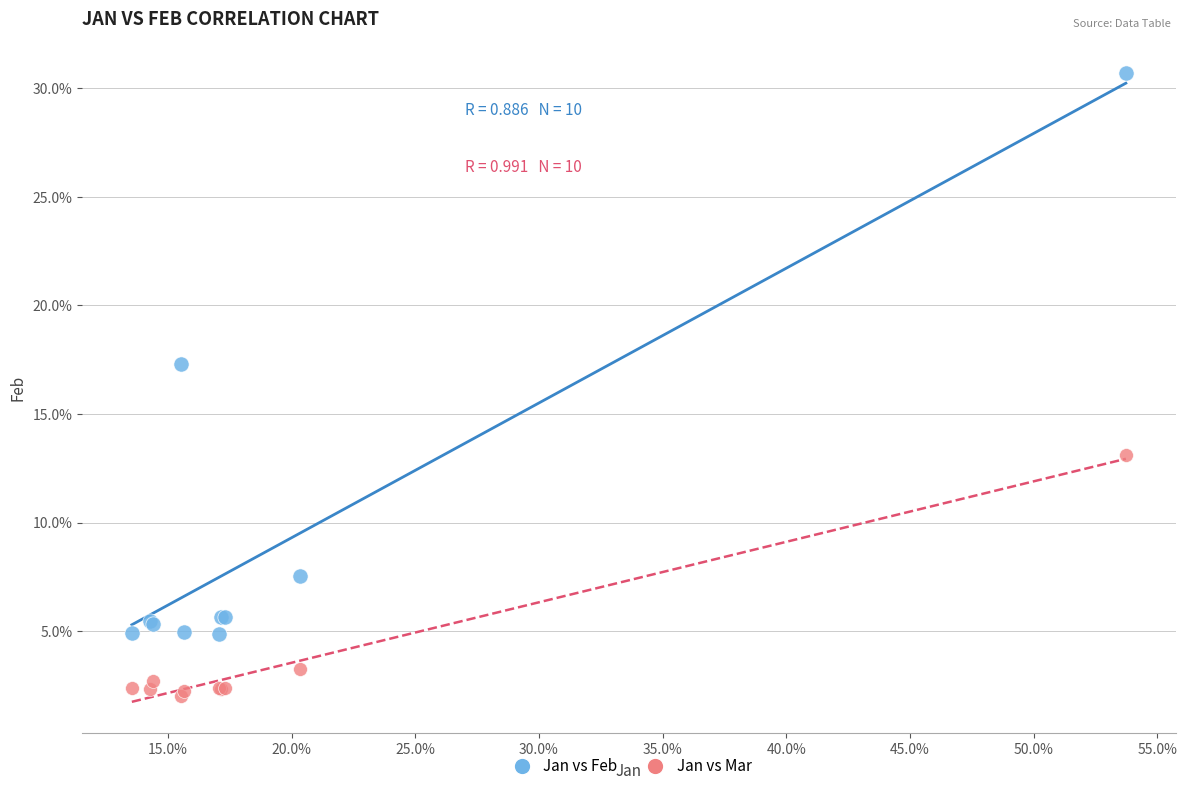

What are all the series names shown in the legend?

Jan vs Feb, Jan vs Mar